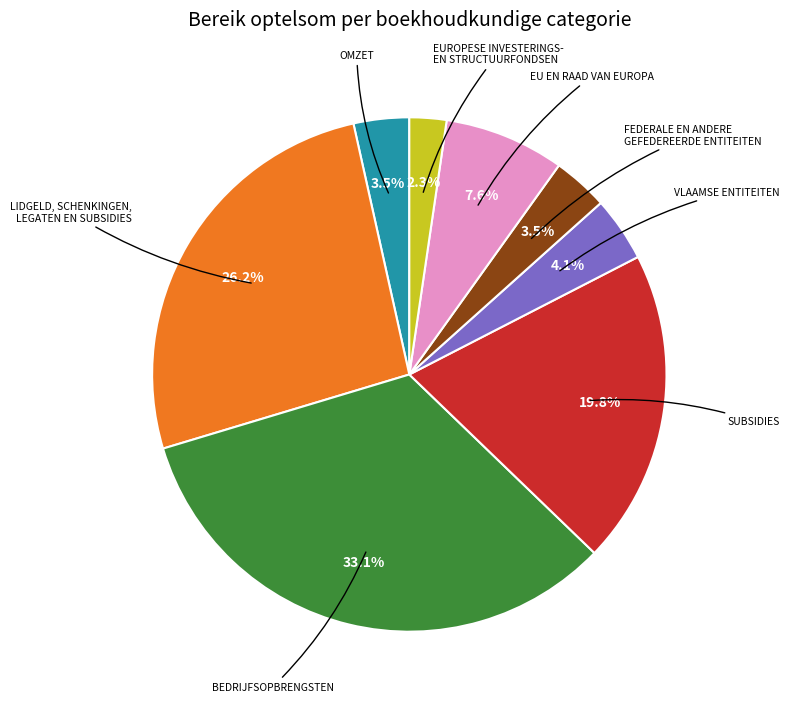

How many segments does this pie chart have?

8